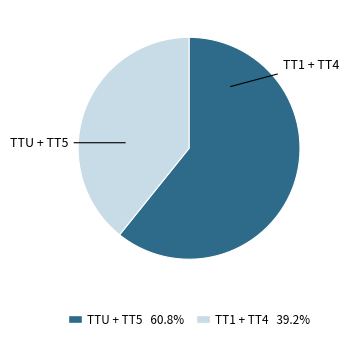

Does any single category account for the majority?

Yes